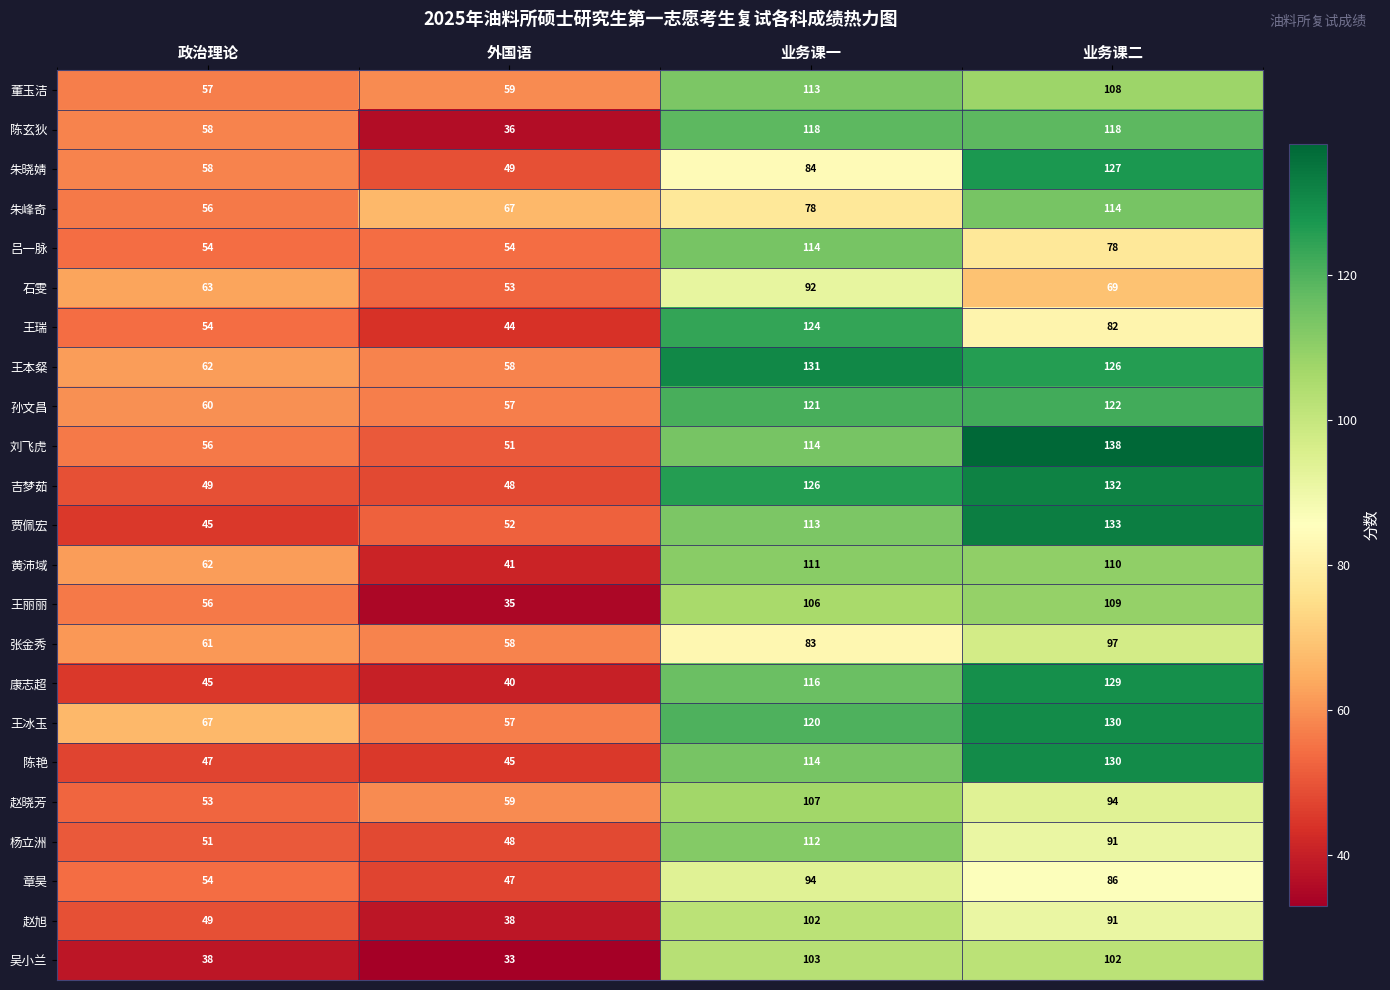

What is the greatest value displayed?

138